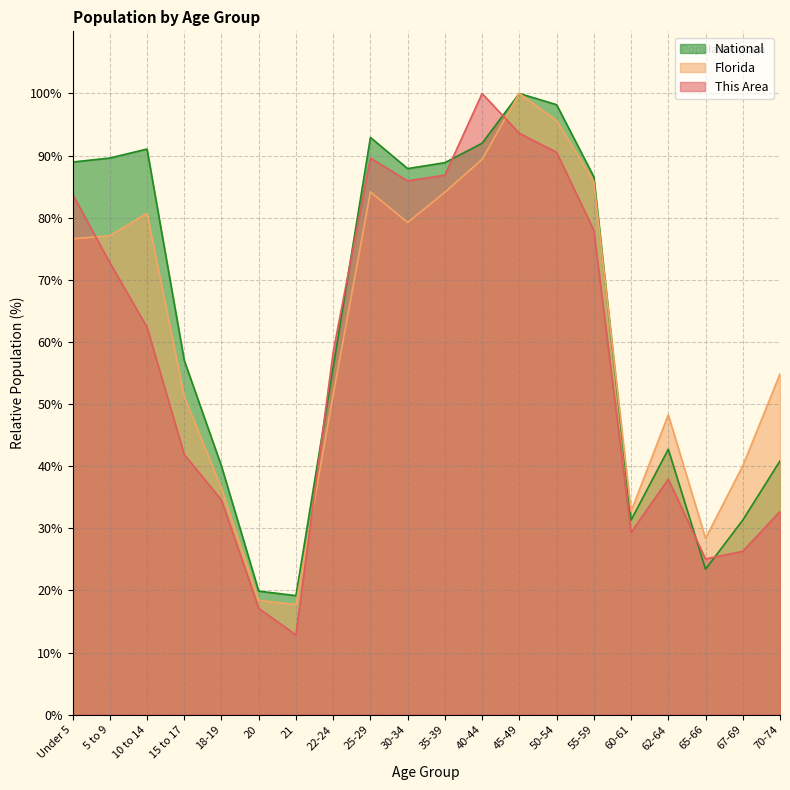

What value does the National series have at 70-74?

40.9